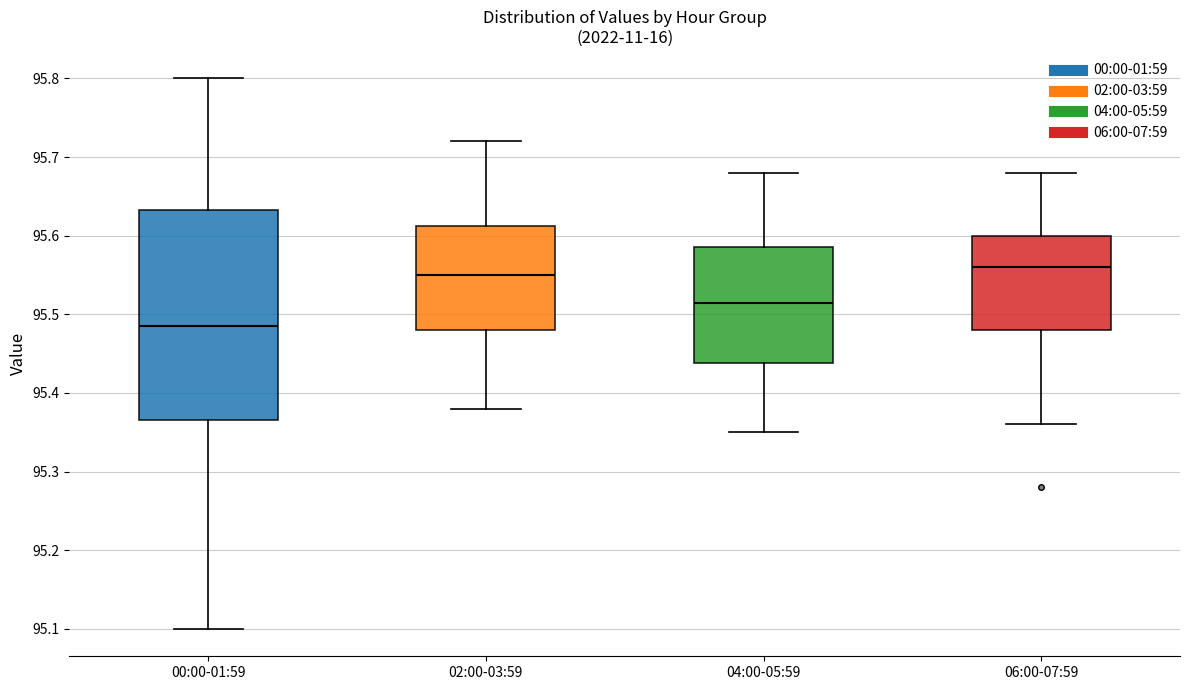

Comparing the boxes themselves (not the whiskers), which one is the tallest?

00:00-01:59